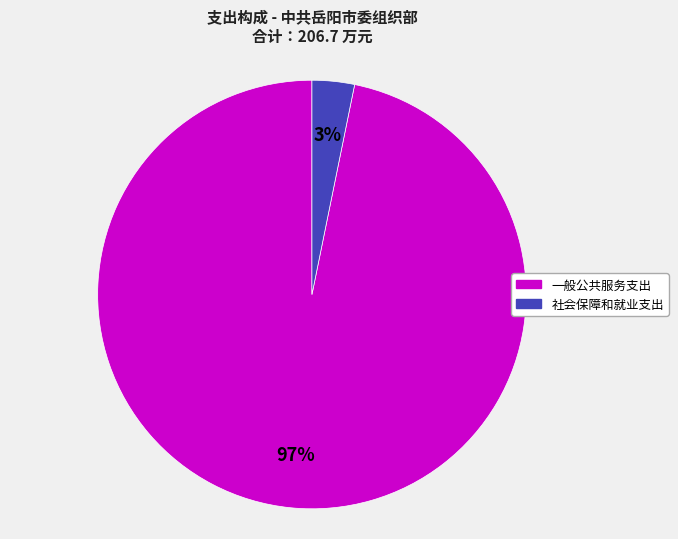

Is 一般公共服务支出 the majority of the pie?

Yes